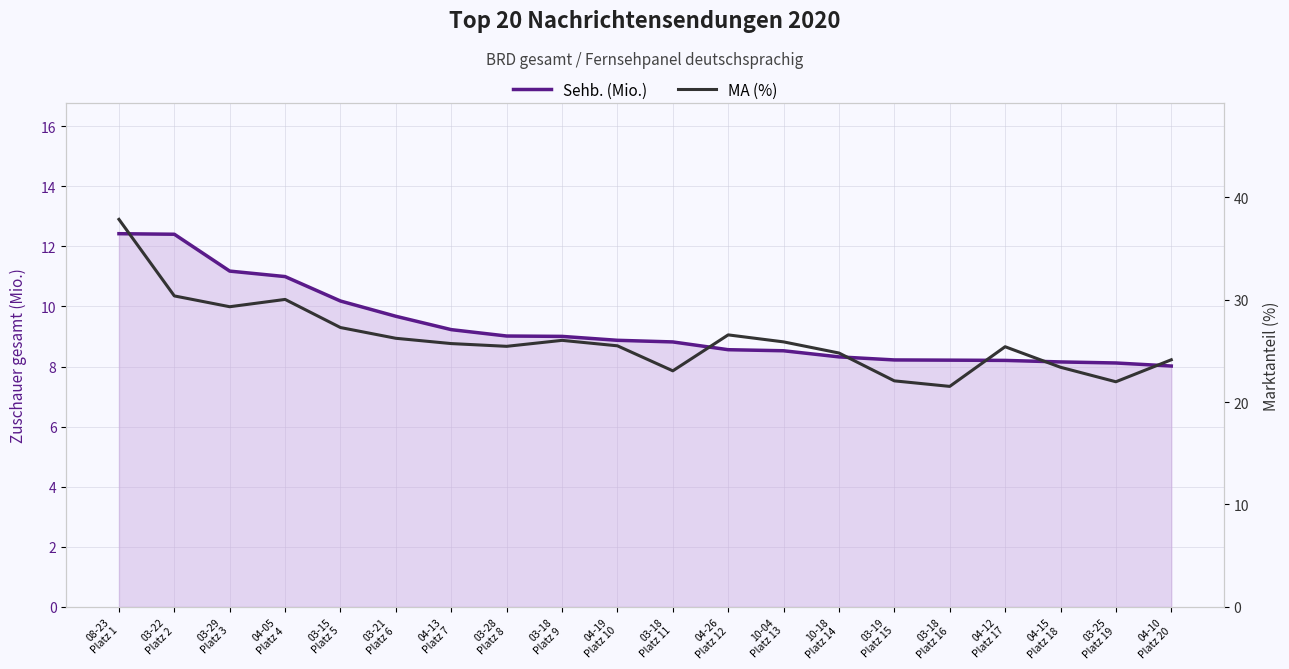

What position from the left is 03-21
Platz 6?

6